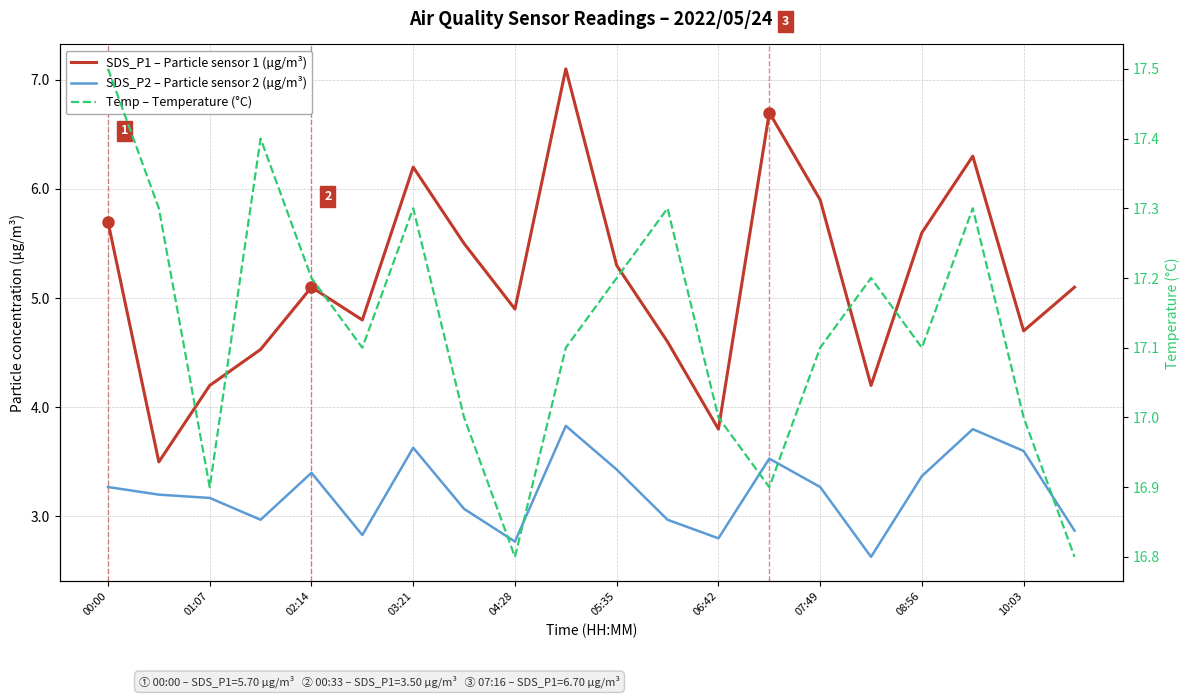

What is the value of the SDS_P1 – Particle sensor 1 (µg/m³) point at the 14th from the left?

6.7